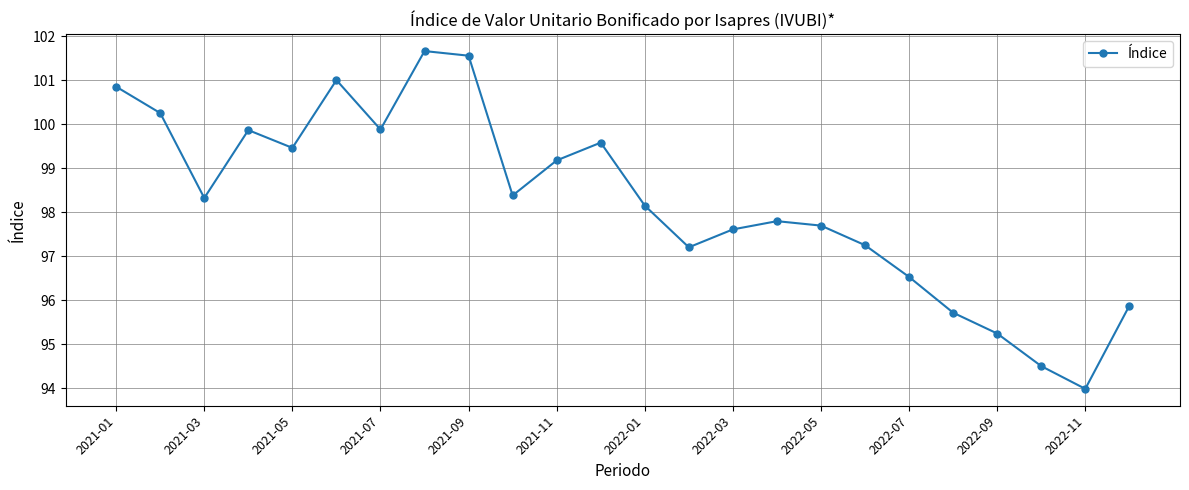

Reading left to right, transcribe all the data shown in this chart.

100.9	100.3	98.3	99.9	99.5	101.0	99.9	101.7	101.6	98.4	99.2	99.6	98.2	97.2	97.6	97.8	97.7	97.3	96.5	95.7	95.2	94.5	94.0	95.9